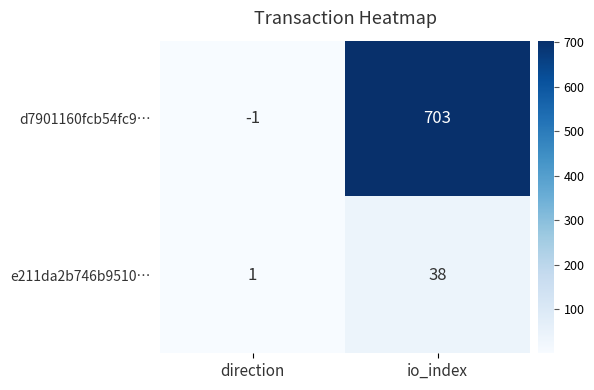

Which series has the widest spread of values?

d7901160fcb54fc9…